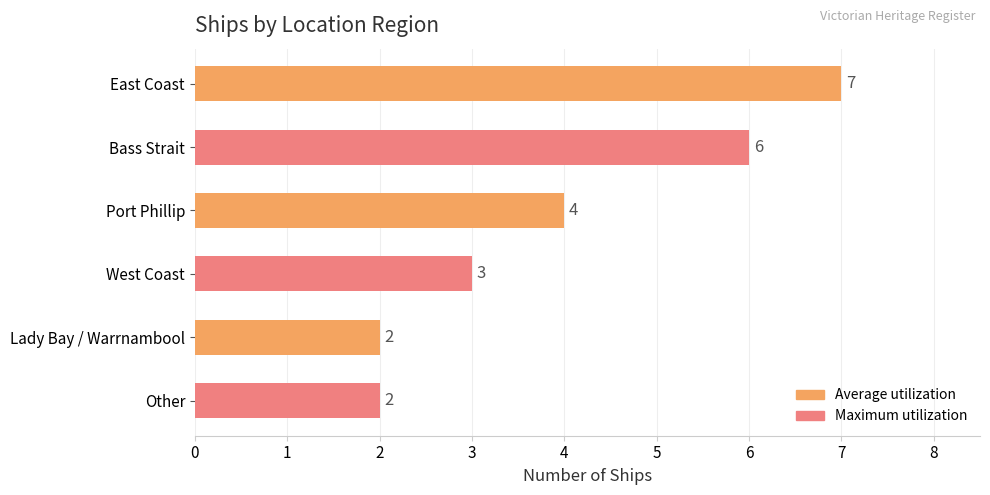

What is the difference between the maximum and minimum values?

5